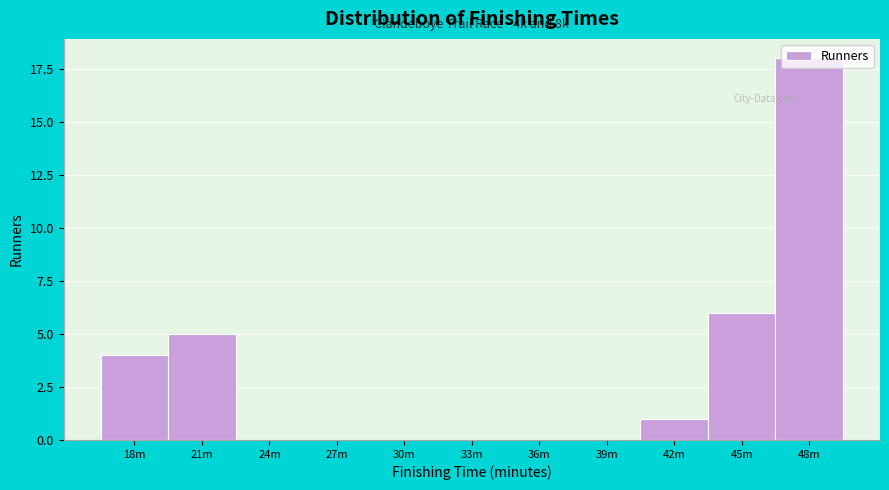

What is the sum of the values at 36m and 21m?

5